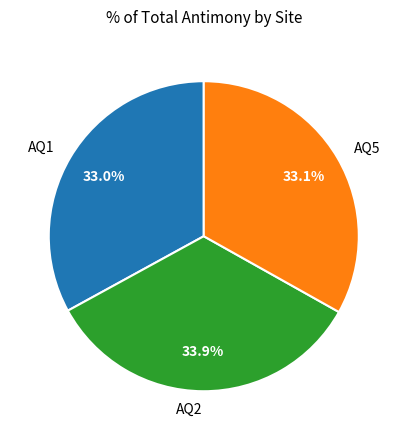

How many segments does this pie chart have?

3